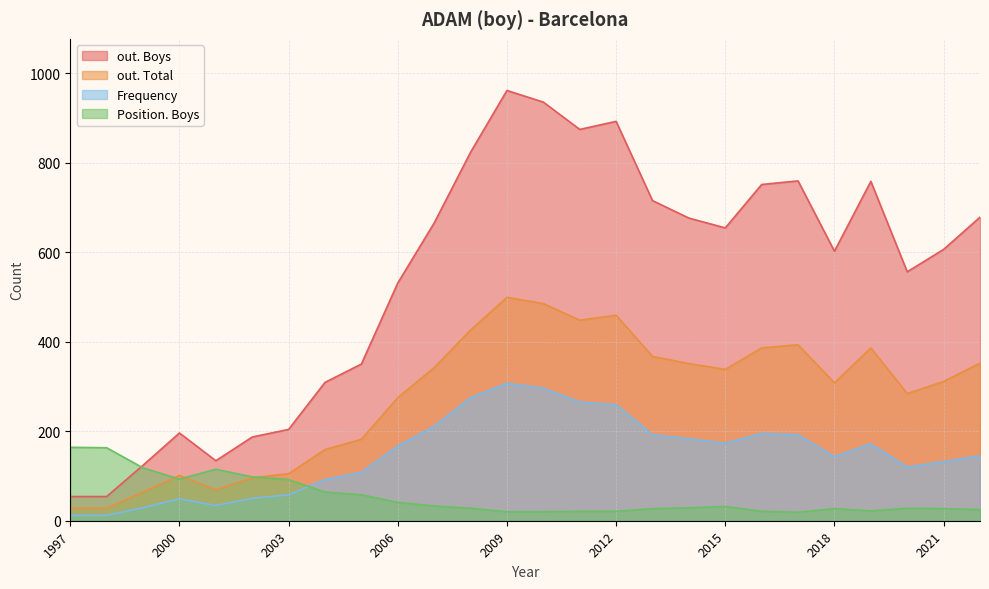

Which series has the largest total across all categories?

out. Boys